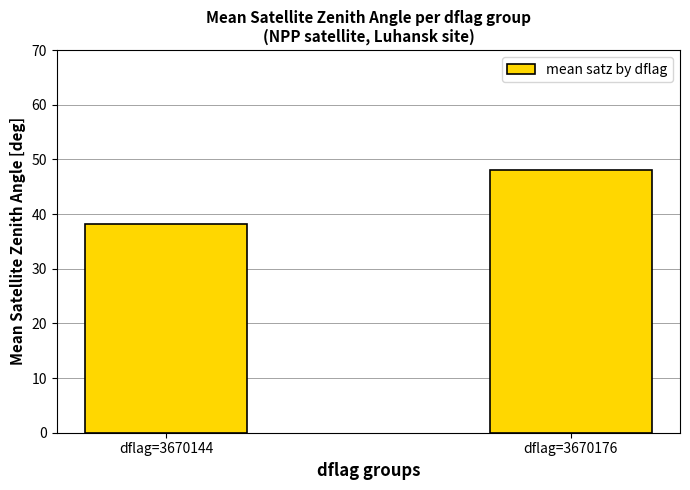

Reading left to right, transcribe all the data shown in this chart.

38.1	48.1